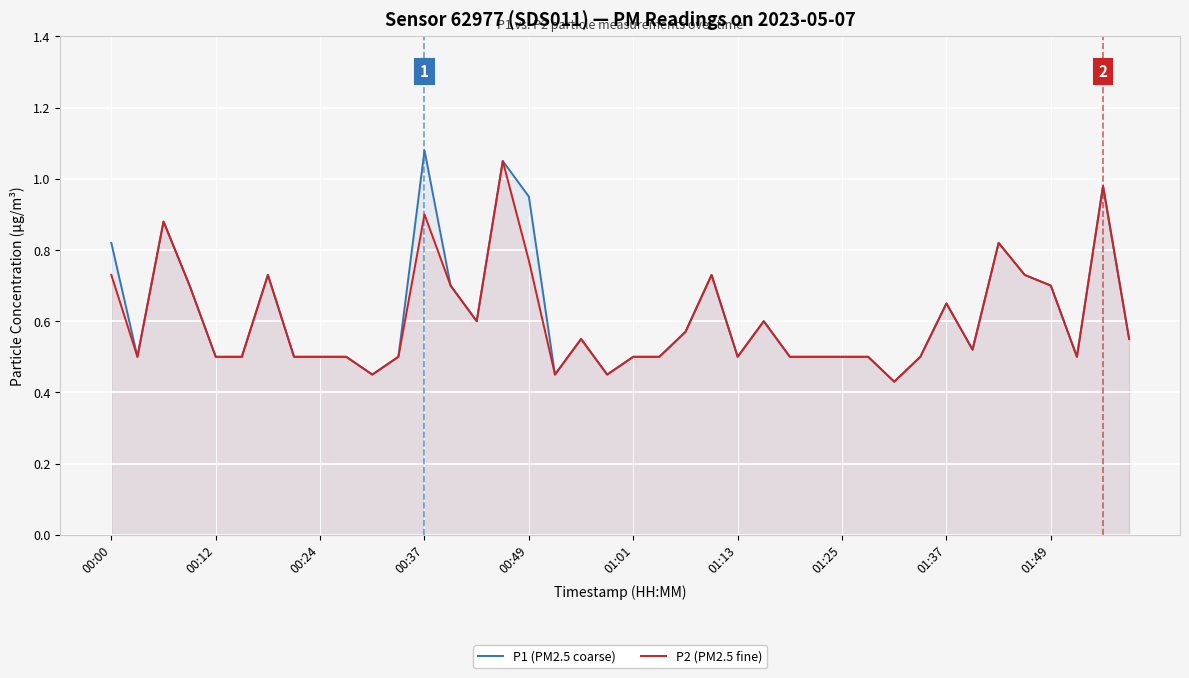

True or false: P1 (PM2.5 coarse) and P2 (PM2.5 fine) cross at least once.

False